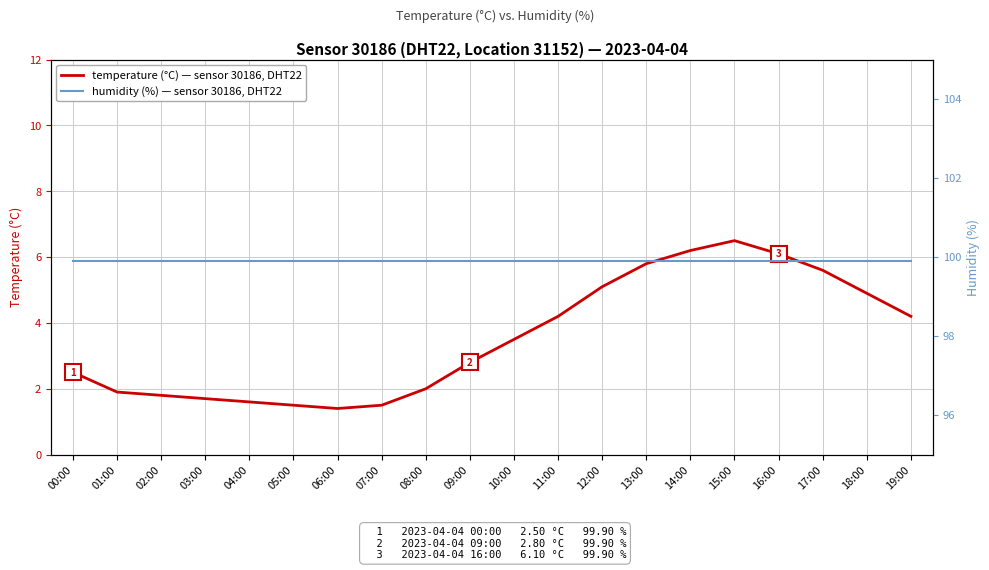

At which label does temperature (°C) — sensor 30186, DHT22 reach its peak?

15:00